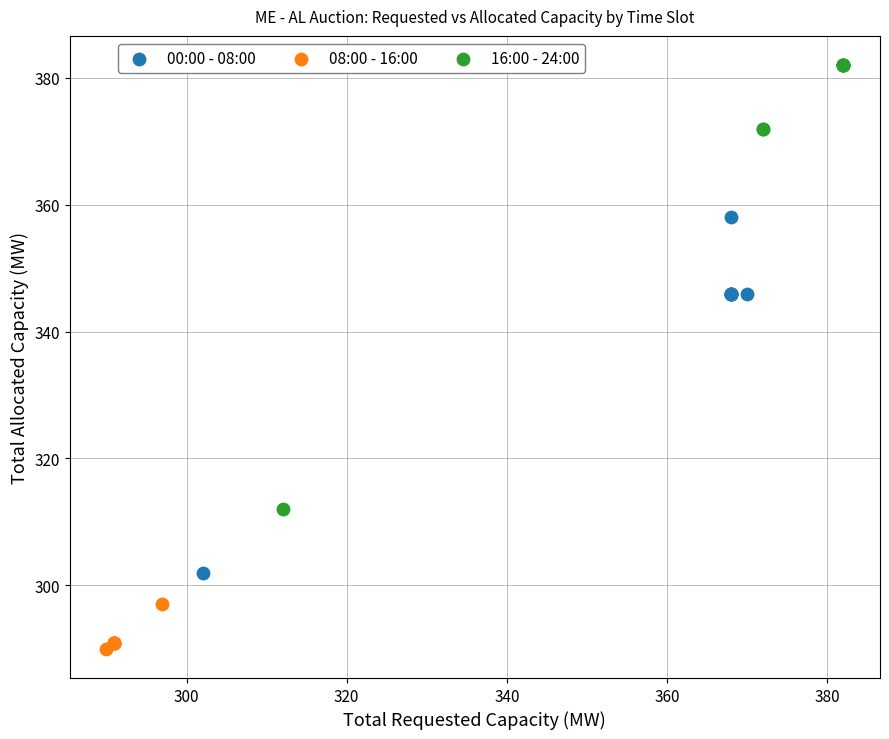

Which series has the largest Y range (max minus min)?

16:00 - 24:00